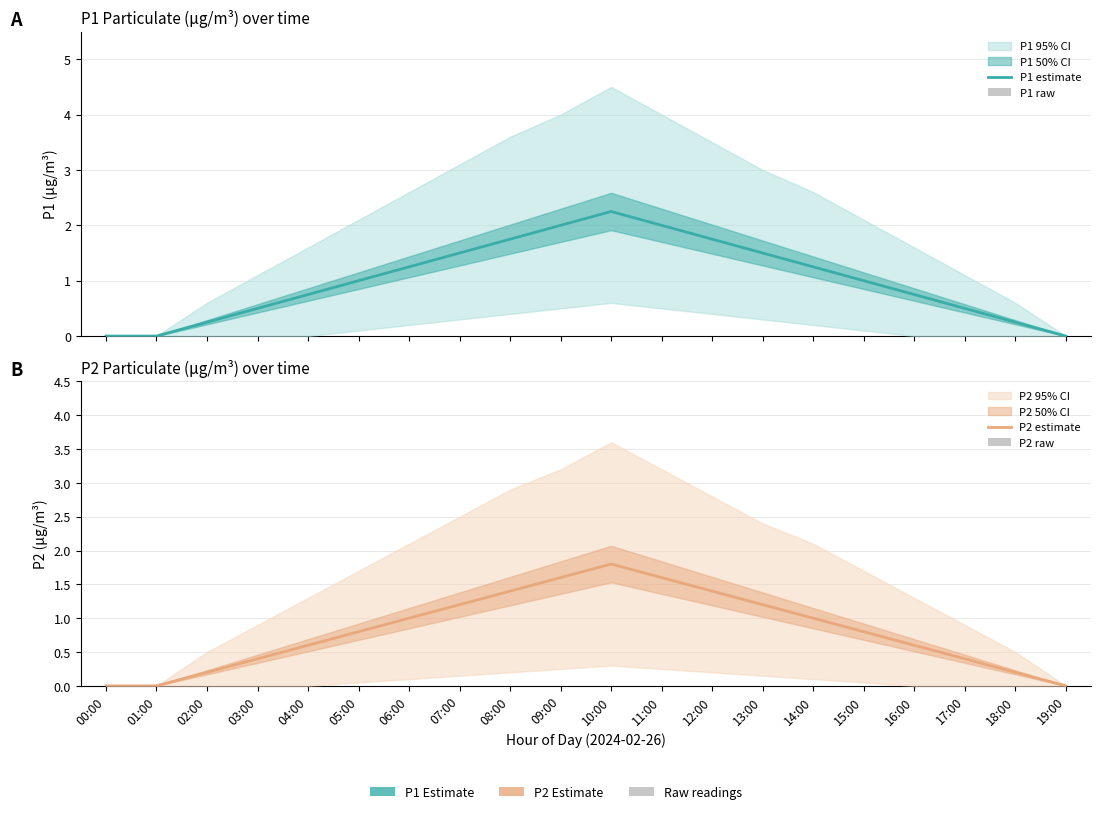

What is the sum of all P1 estimate values?

20.2